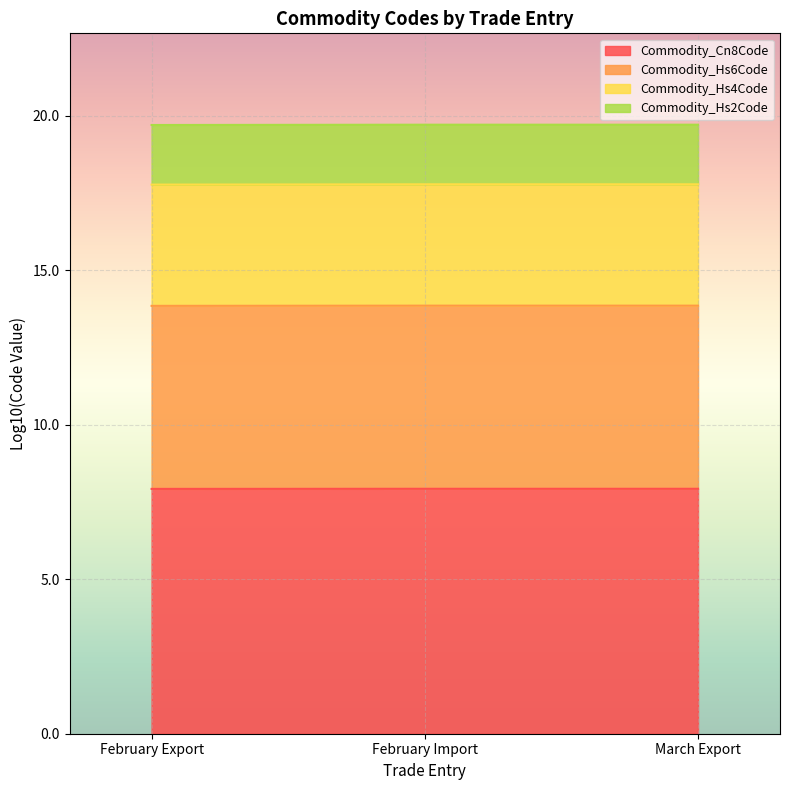

At which label is Commodity_Hs4Code closest to 19?

February Export